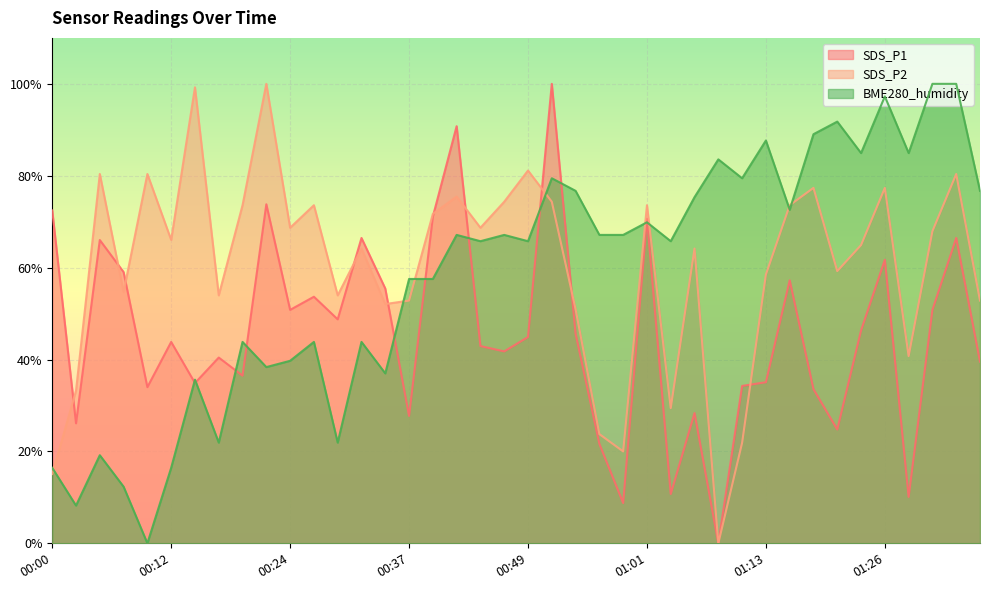

What is the spread (max minus min) of values at 01:04?

55.0